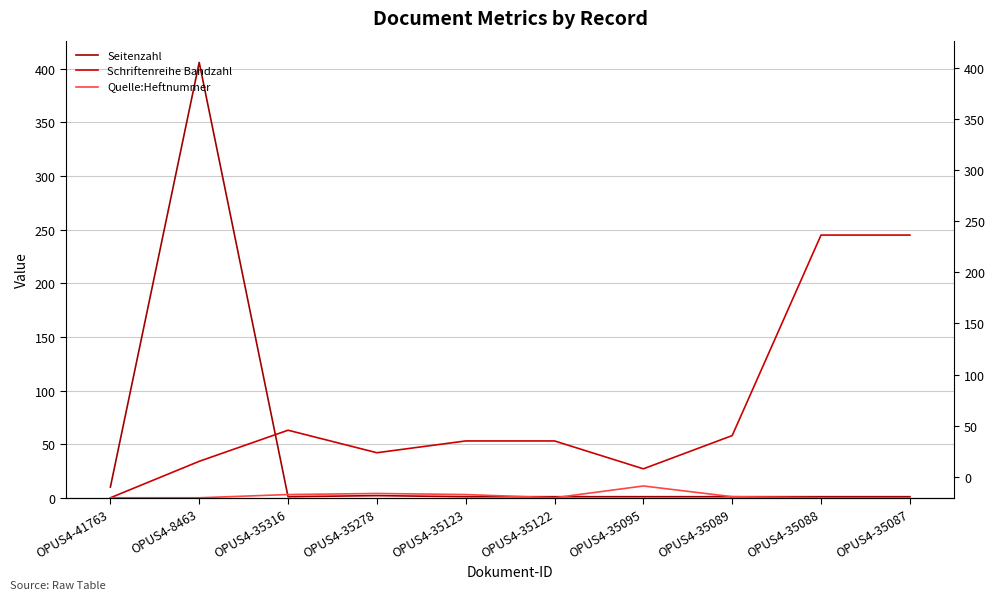

Which series has the largest total across all categories?

Schriftenreihe Bandzahl